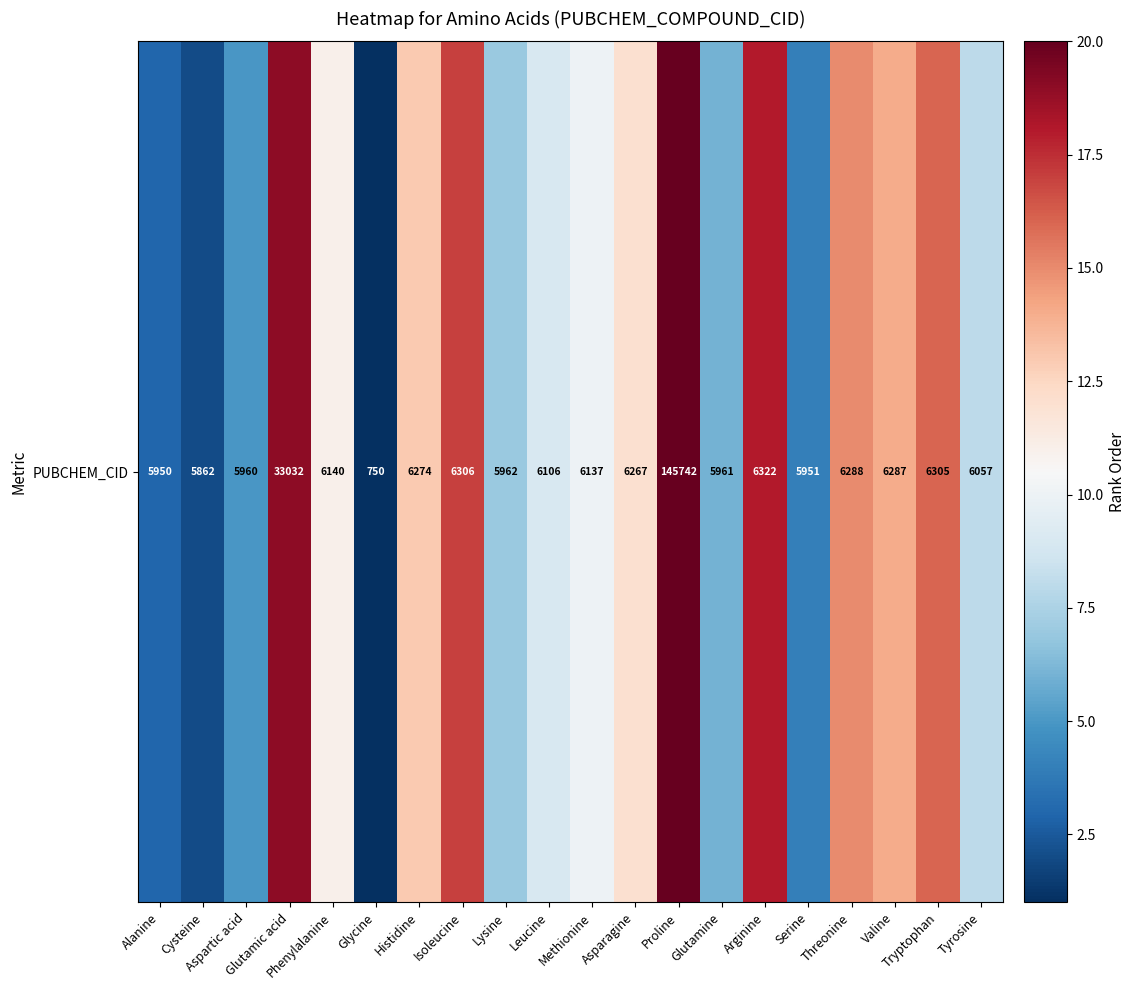

The chart shows a value of 8 at Tyrosine. True or false?

True